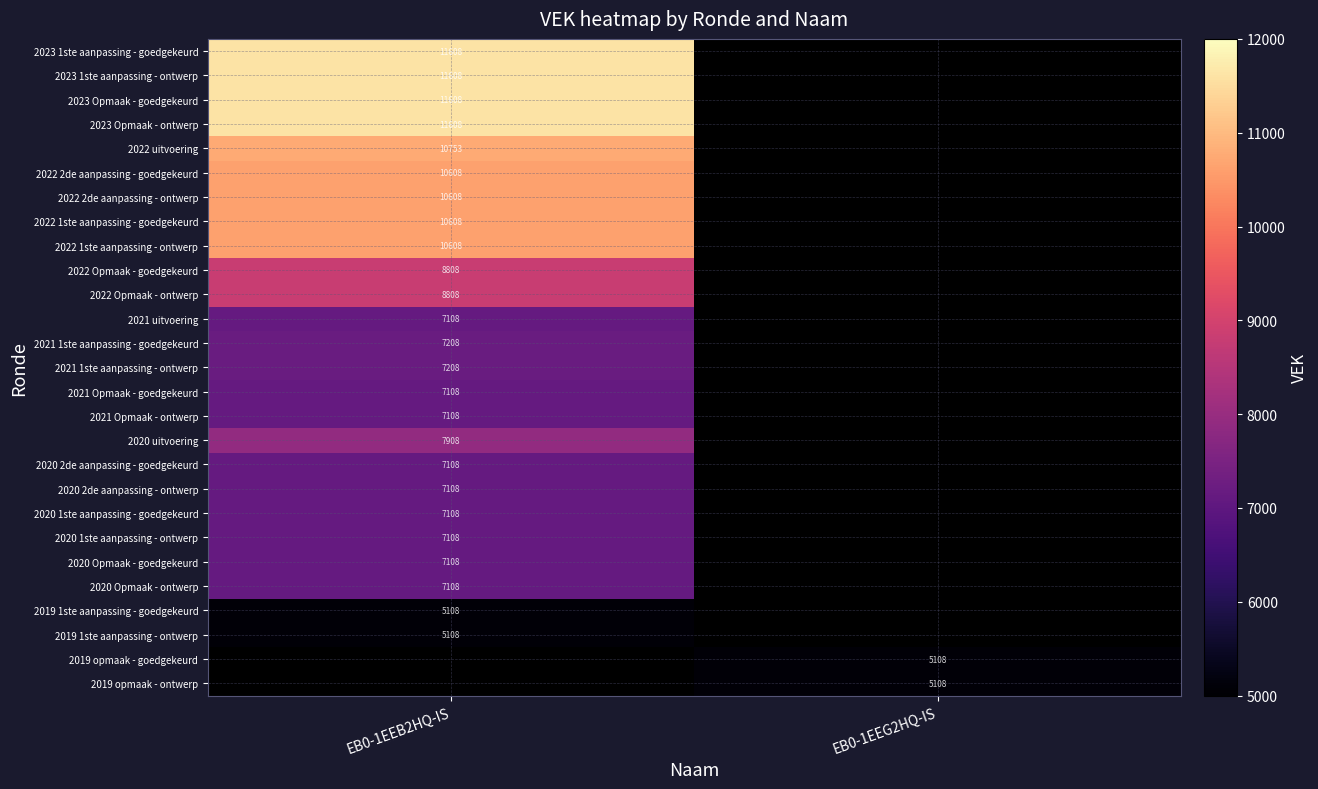

The 2023 Opmaak - ontwerp series shows 11608 at EB0-1EEB2HQ-IS. True or false?

True